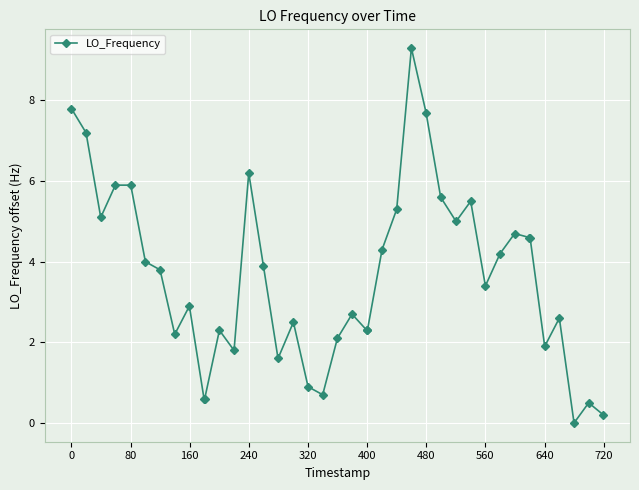

What is the value of the 6th point from the left?

4.0